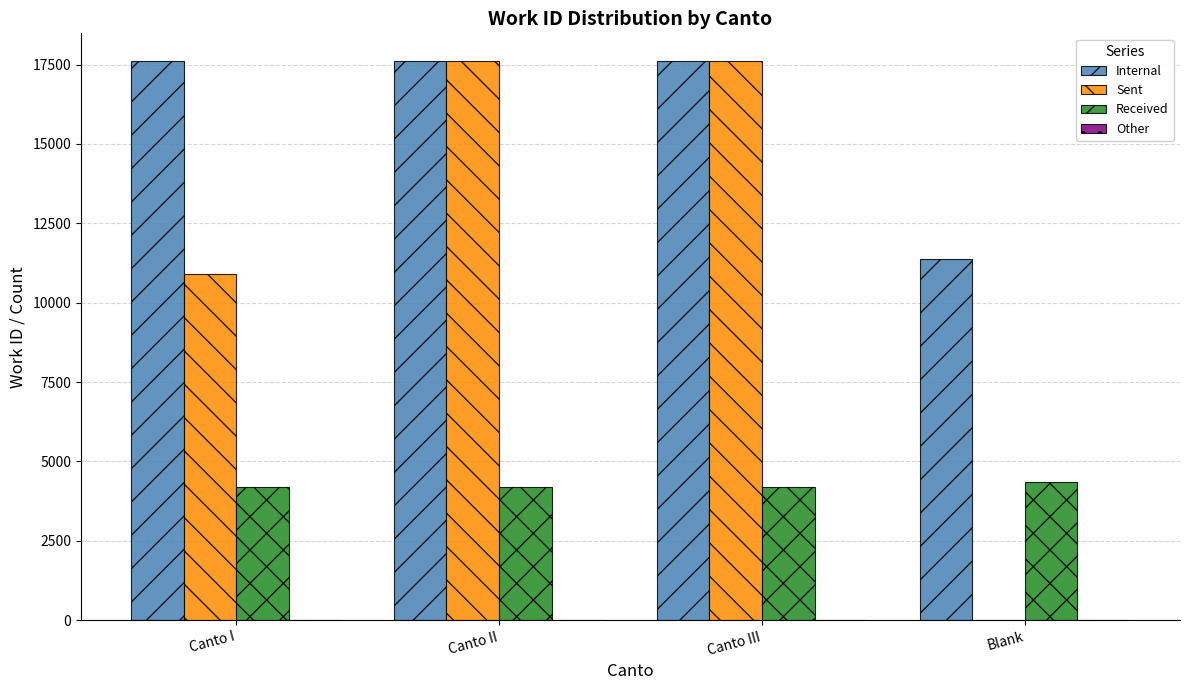

Between Canto II and Blank, which series saw the biggest shift?

Sent